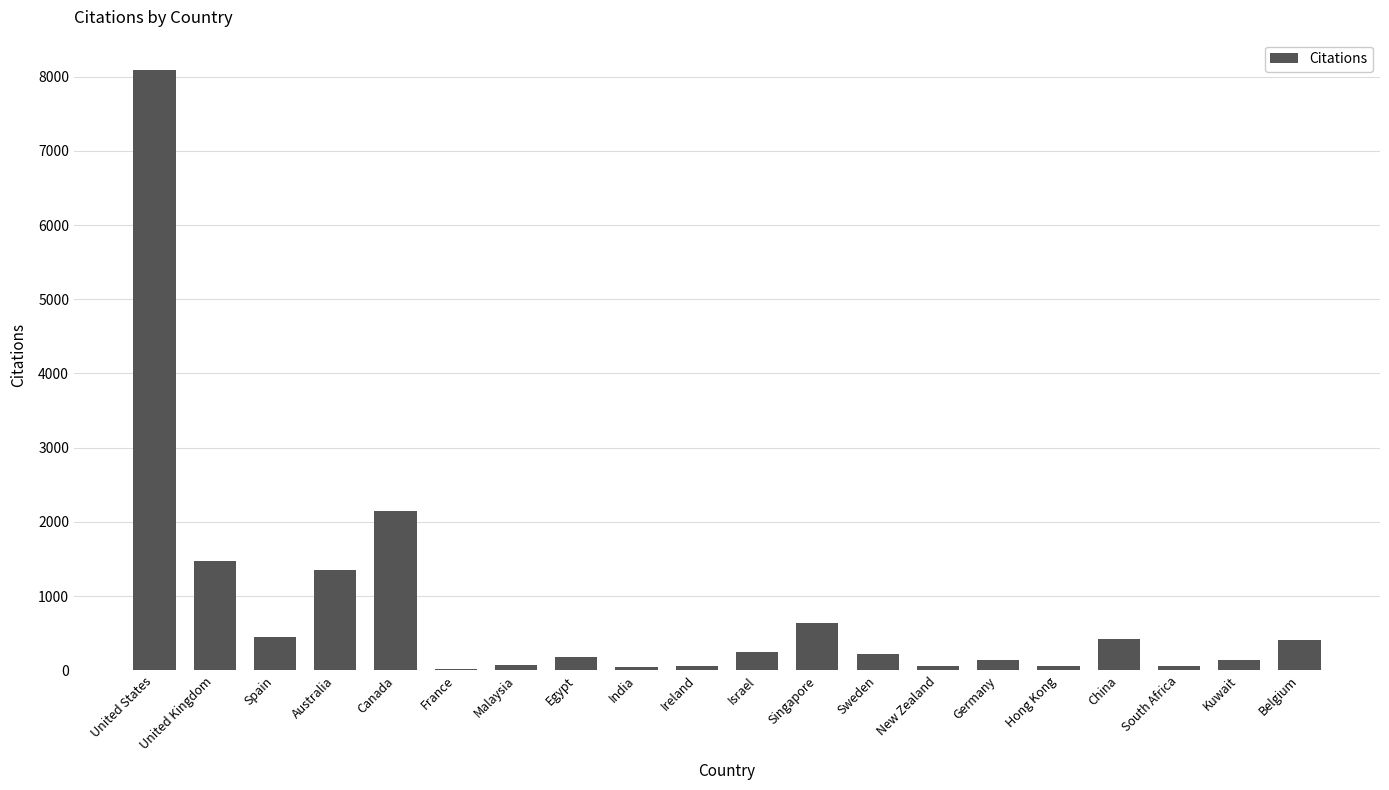

What is the change in value from United States to Egypt?

-7910